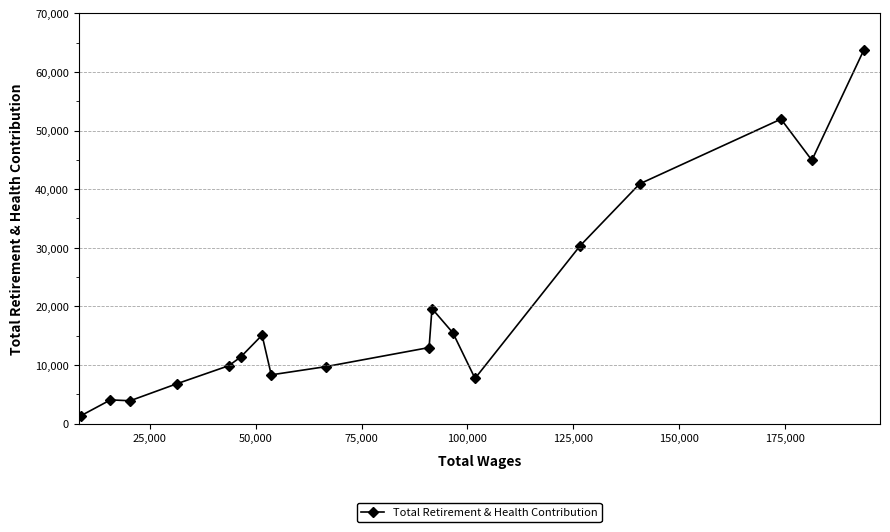

What is the greatest value displayed?

63658